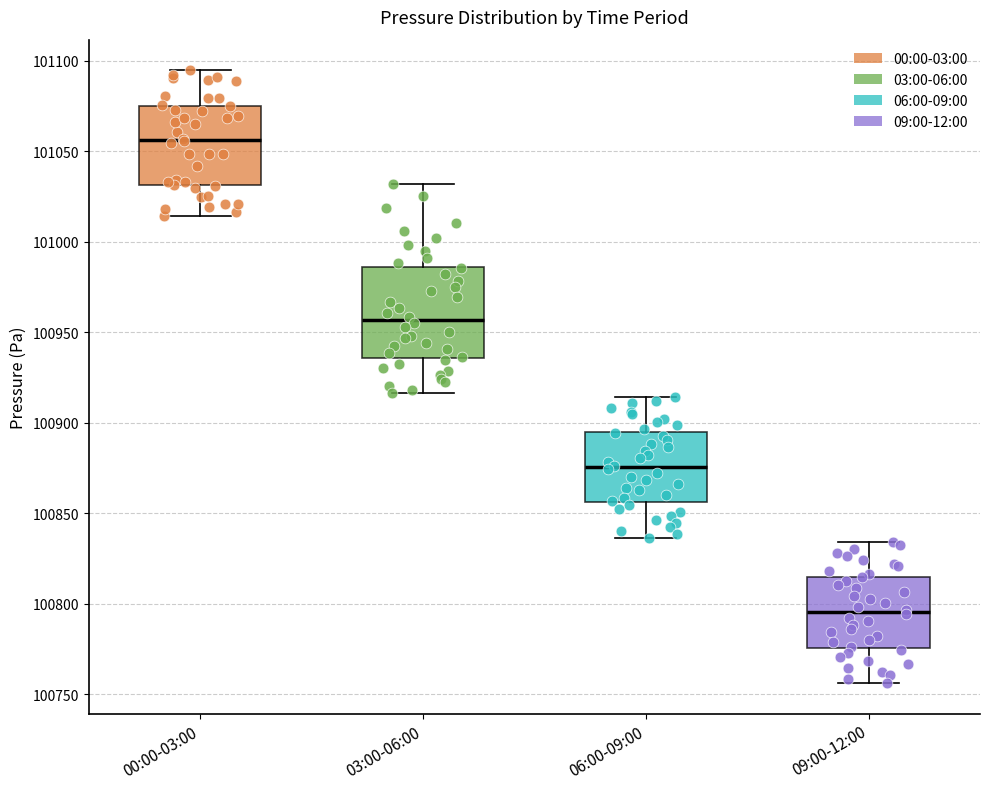

Reading left to right, transcribe this box plot: for each box, give where its median line is, the range the box spans, and where its two whiskers end, as read against the y-axis. The values are not printed on the chart, so give them approximately, as read against the axis.

00:00-03:00: median 101055, box 101030 to 101075, whiskers 101015 to 101095
03:00-06:00: median 100955, box 100935 to 100985, whiskers 100915 to 101030
06:00-09:00: median 100875, box 100855 to 100895, whiskers 100835 to 100915
09:00-12:00: median 100795, box 100775 to 100815, whiskers 100755 to 100835